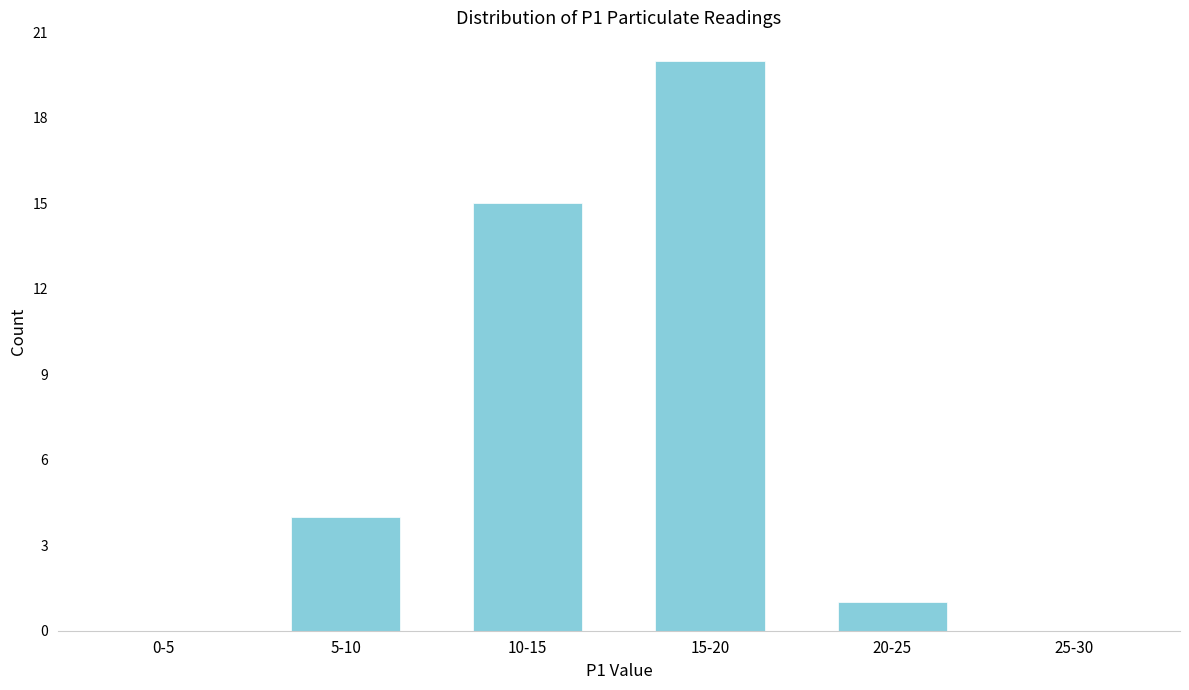

Reading left to right, extract all data points from this chart.

0-5=0	5-10=4	10-15=15	15-20=20	20-25=1	25-30=0